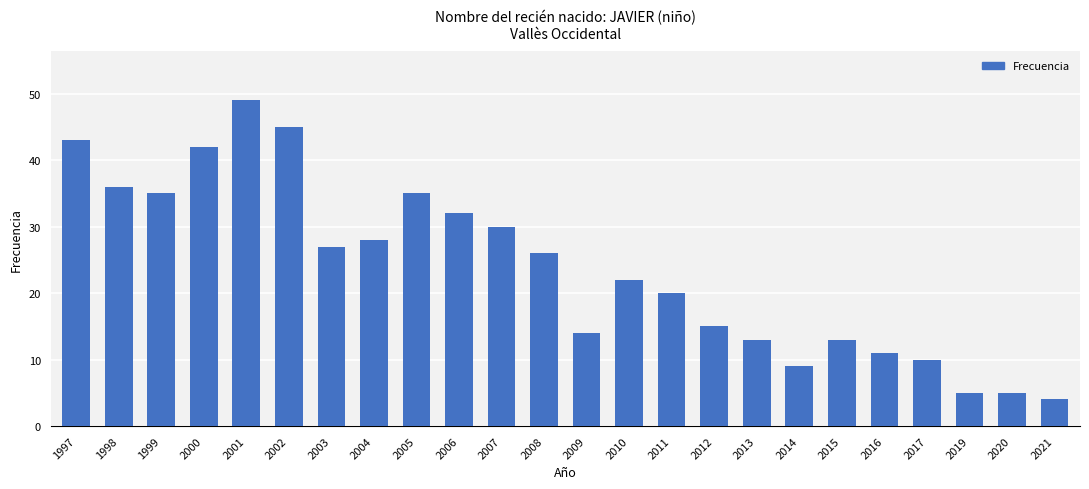

What is the value of the 2nd bar from the left?

36